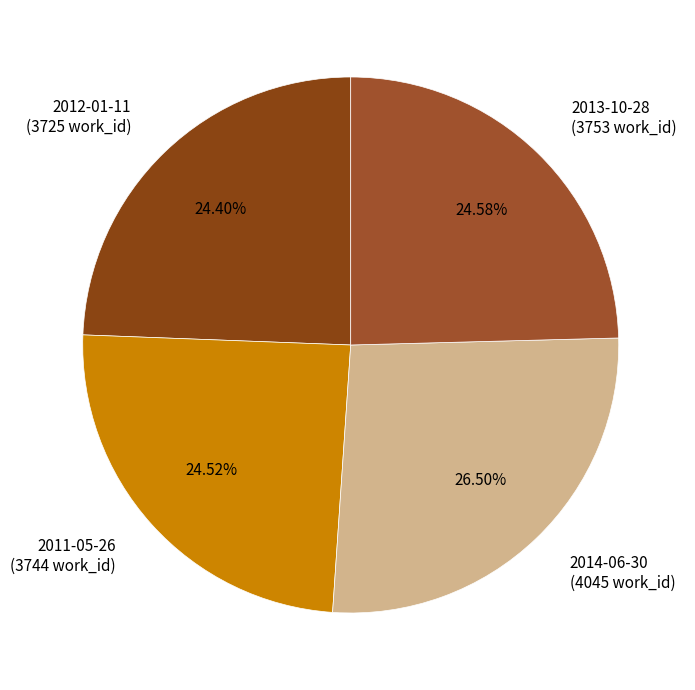

How many segments does this pie chart have?

4